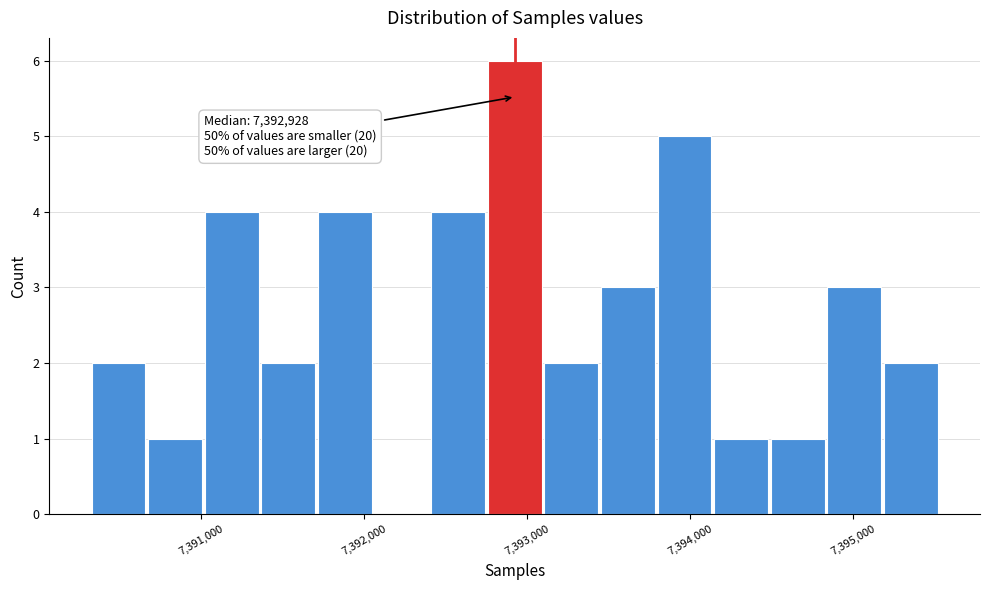

Read against the x-axis, roughly where is the centre of the tallest bar?

7392900